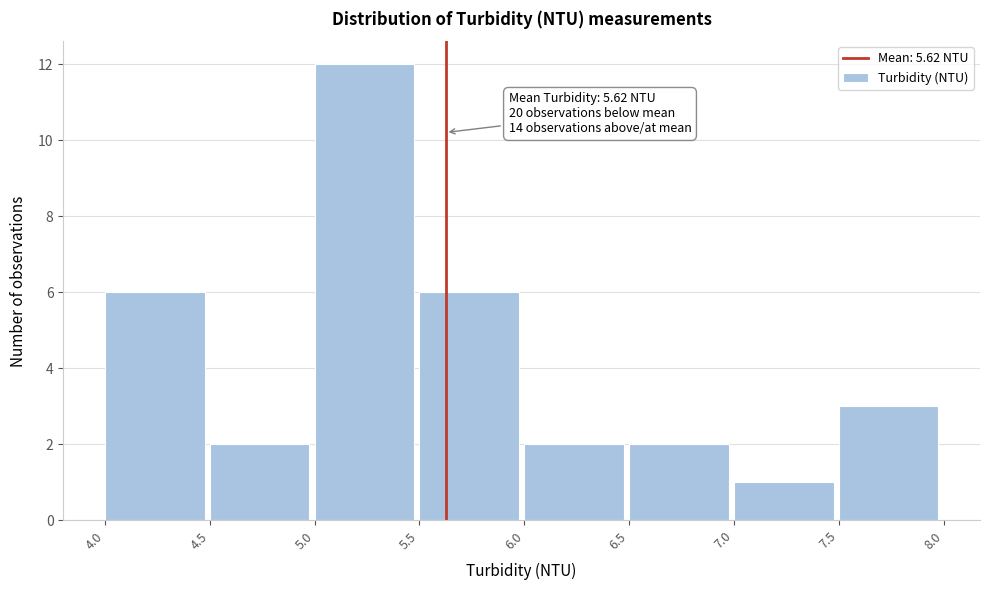

Over which range of the x-axis is the bar tallest?

5.0 to 5.5